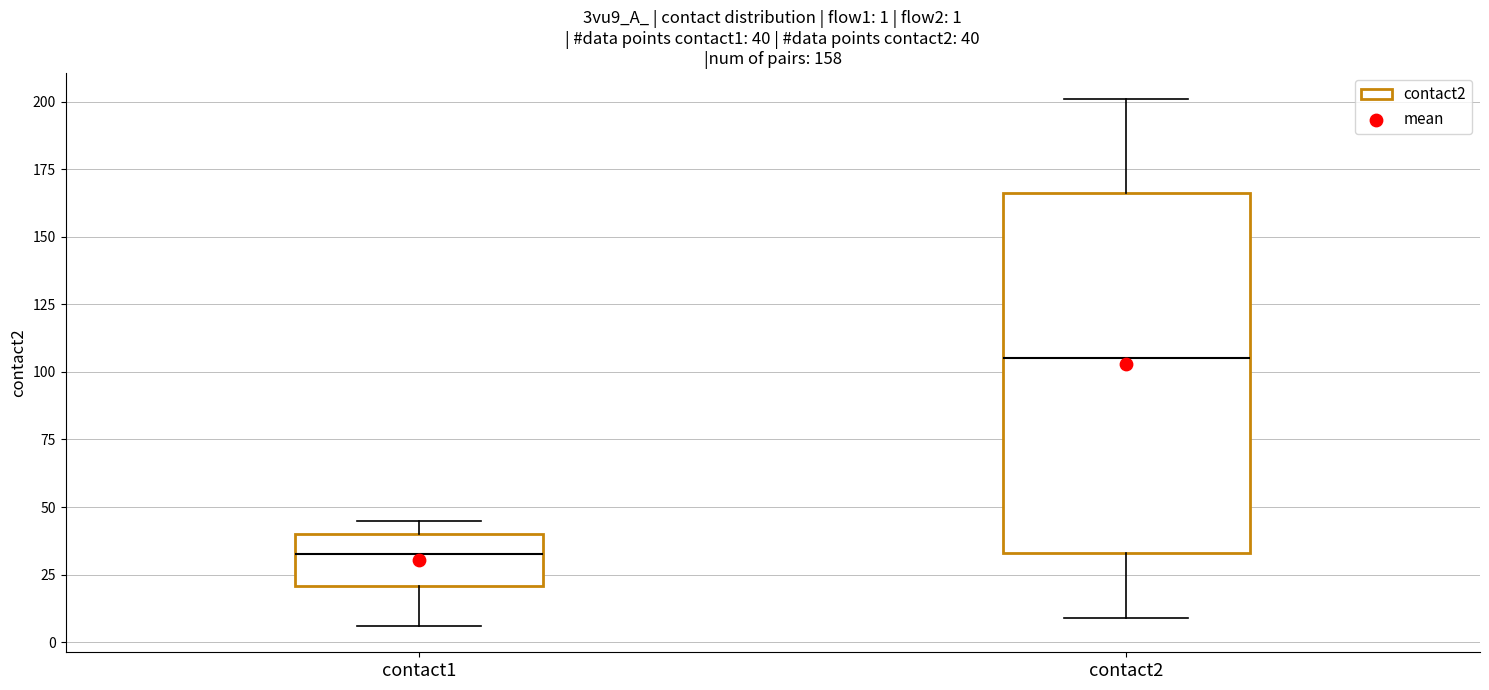

Comparing the boxes themselves (not the whiskers), which one is the tallest?

contact2